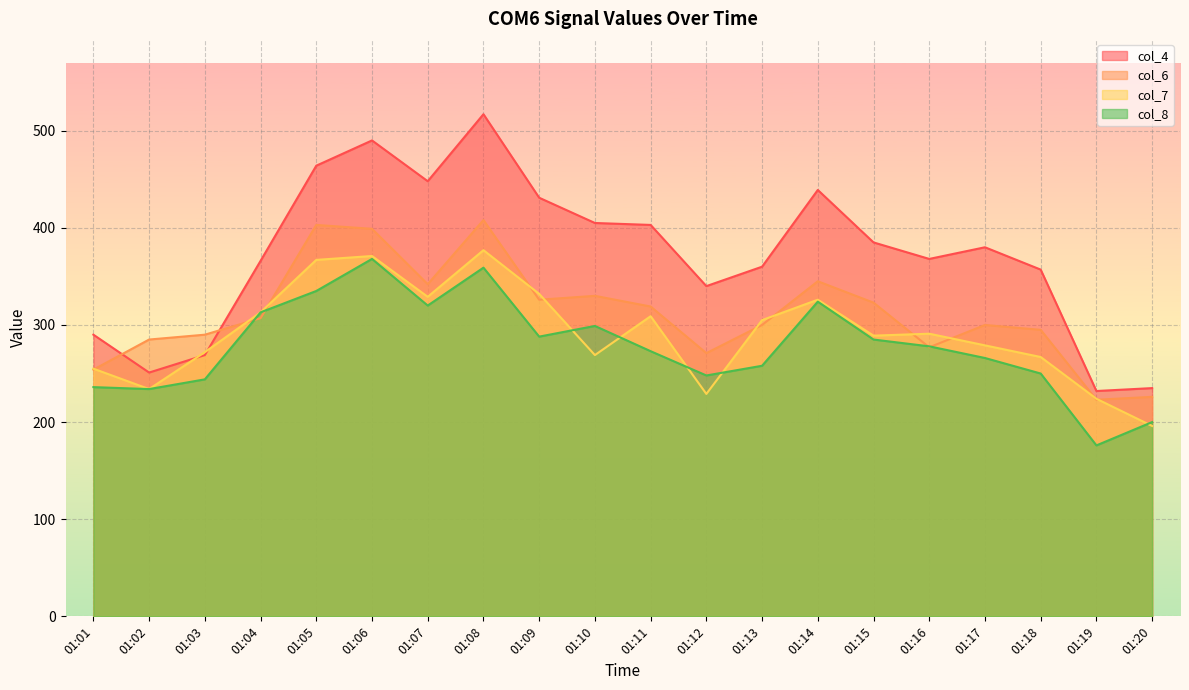

What is the sum of all col_8 values?

5554